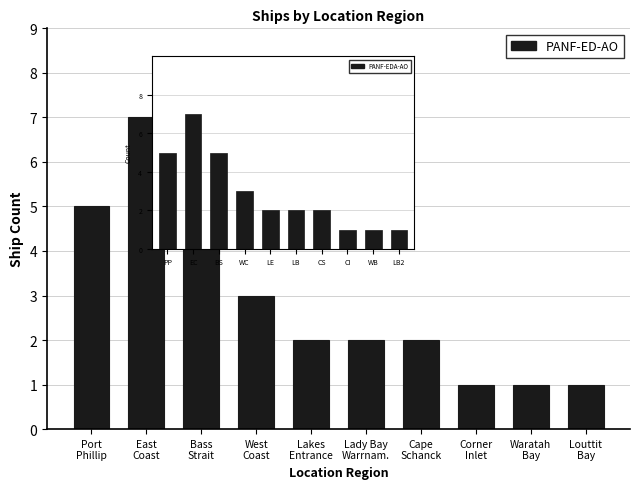

True or false: the data shows 1 at Cape
Schanck.

False